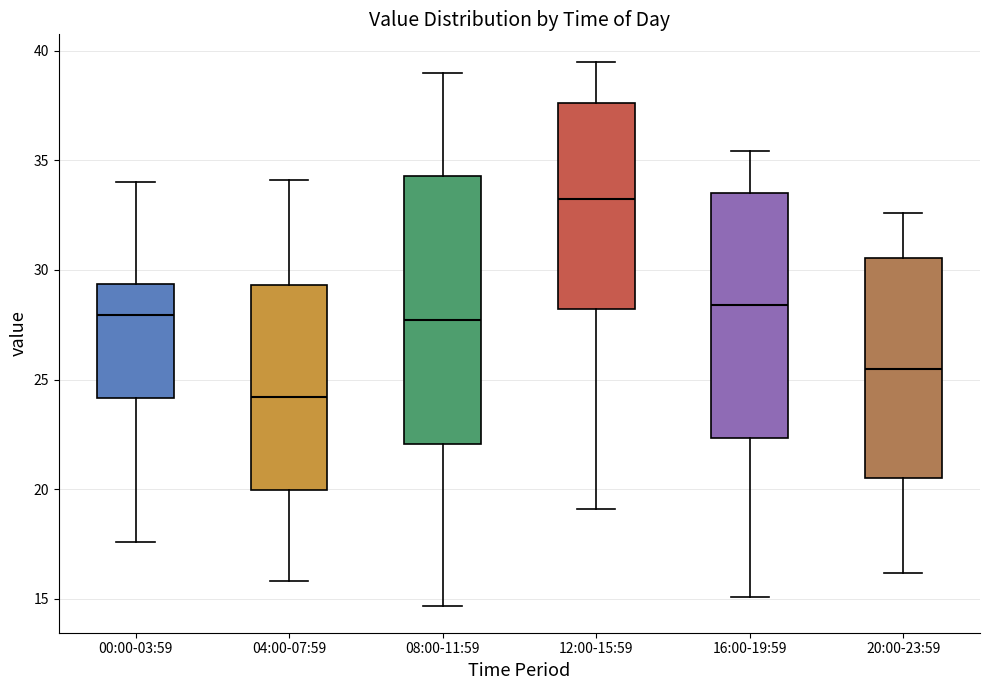

Where does the lower whisker of the box for 04:00-07:59 end on the y-axis? The values are not printed on the chart, so give them approximately, as read against the axis.

16.0